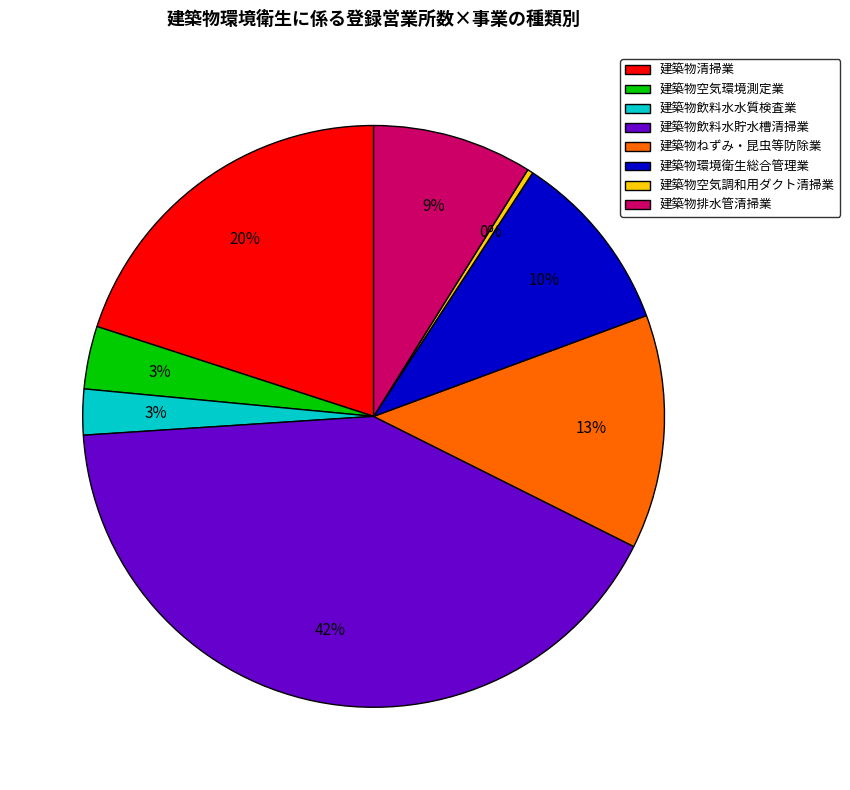

Between 建築物環境衛生総合管理業 and 建築物空気調和用ダクト清掃業, which is larger?

建築物環境衛生総合管理業